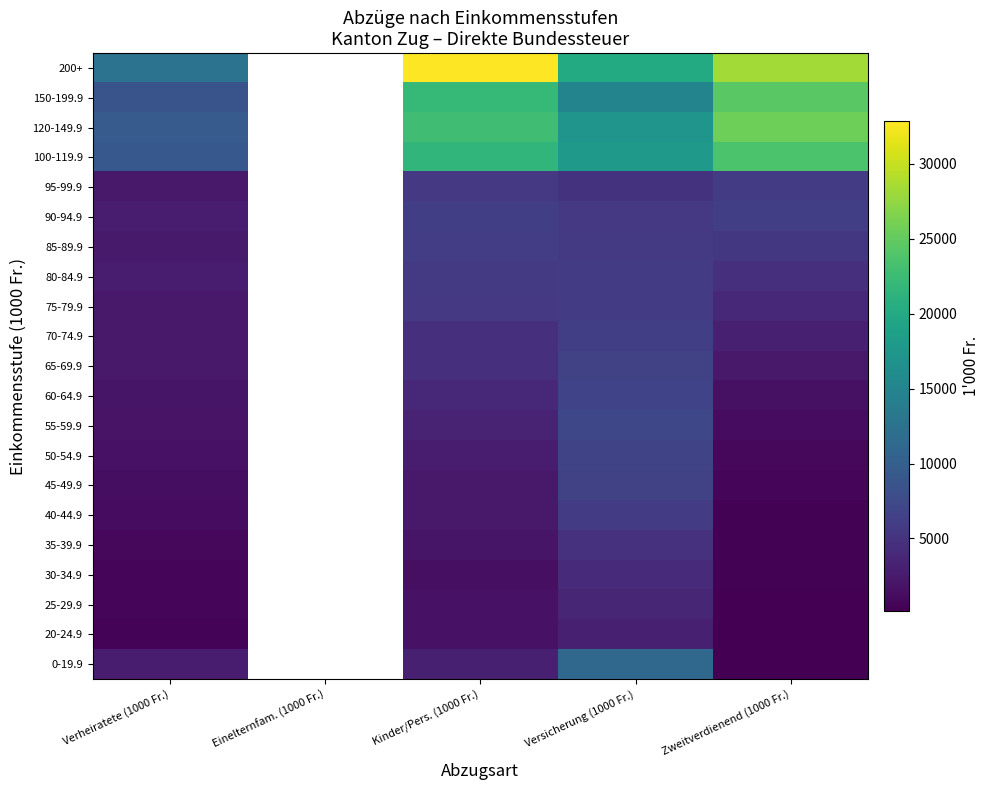

What is the spread (max minus min) of values at Zweitverdienend (1000 Fr.)?

28076.2